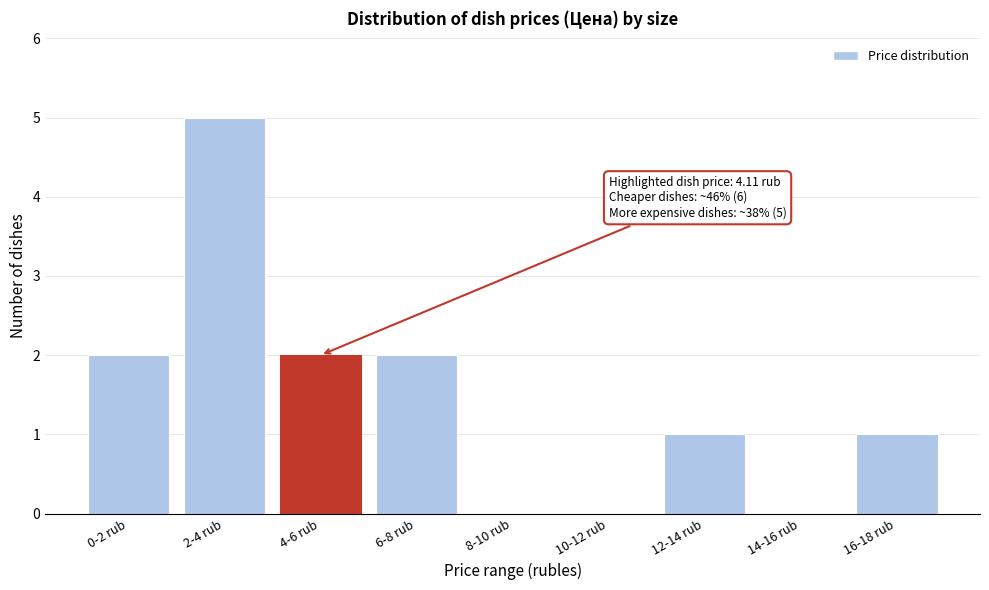

Reading left to right, extract all data points from this chart.

0-2 rub=2	2-4 rub=5	4-6 rub=2	6-8 rub=2	8-10 rub=0	10-12 rub=0	12-14 rub=1	14-16 rub=0	16-18 rub=1